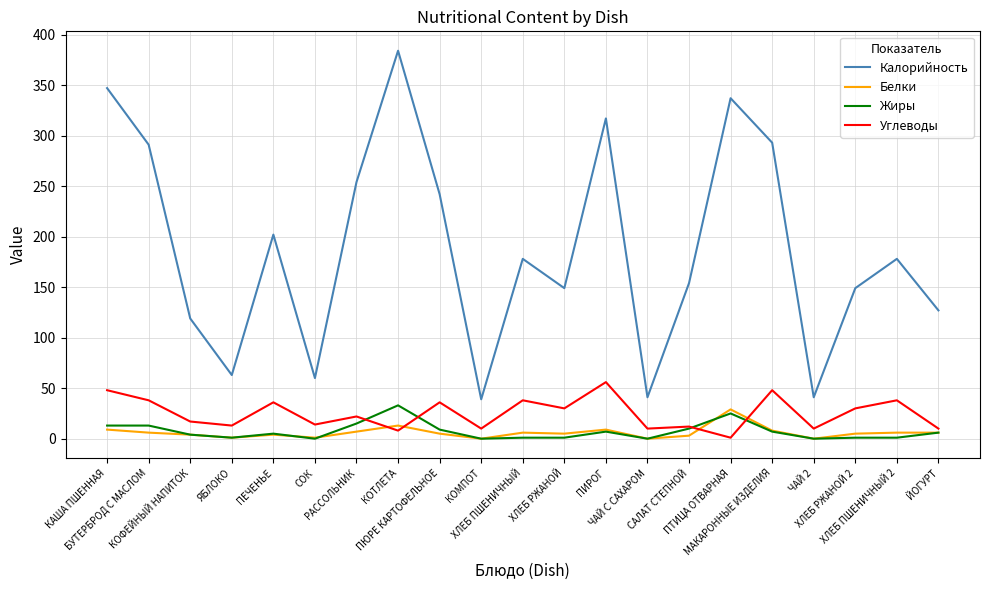

Does the chart display data point markers on the line(s)?

No